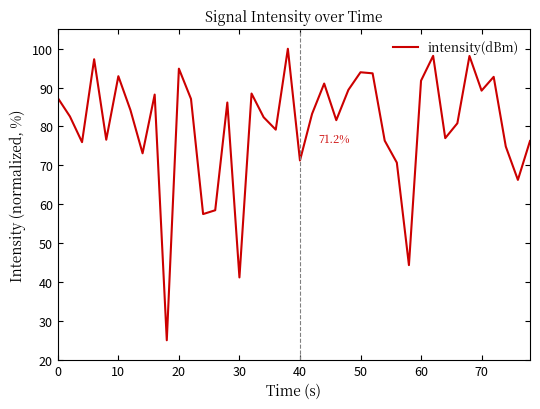

How many interior local valleys (lower than both neighbors) does the data have?

13